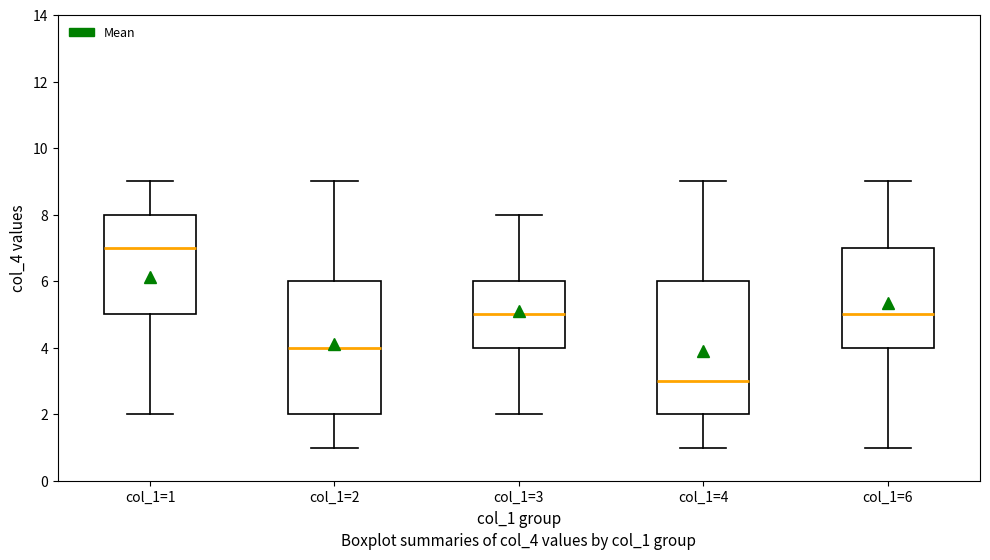

Where does the median line of the box for col_1=2 sit on the y-axis? The values are not printed on the chart, so give them approximately, as read against the axis.

4